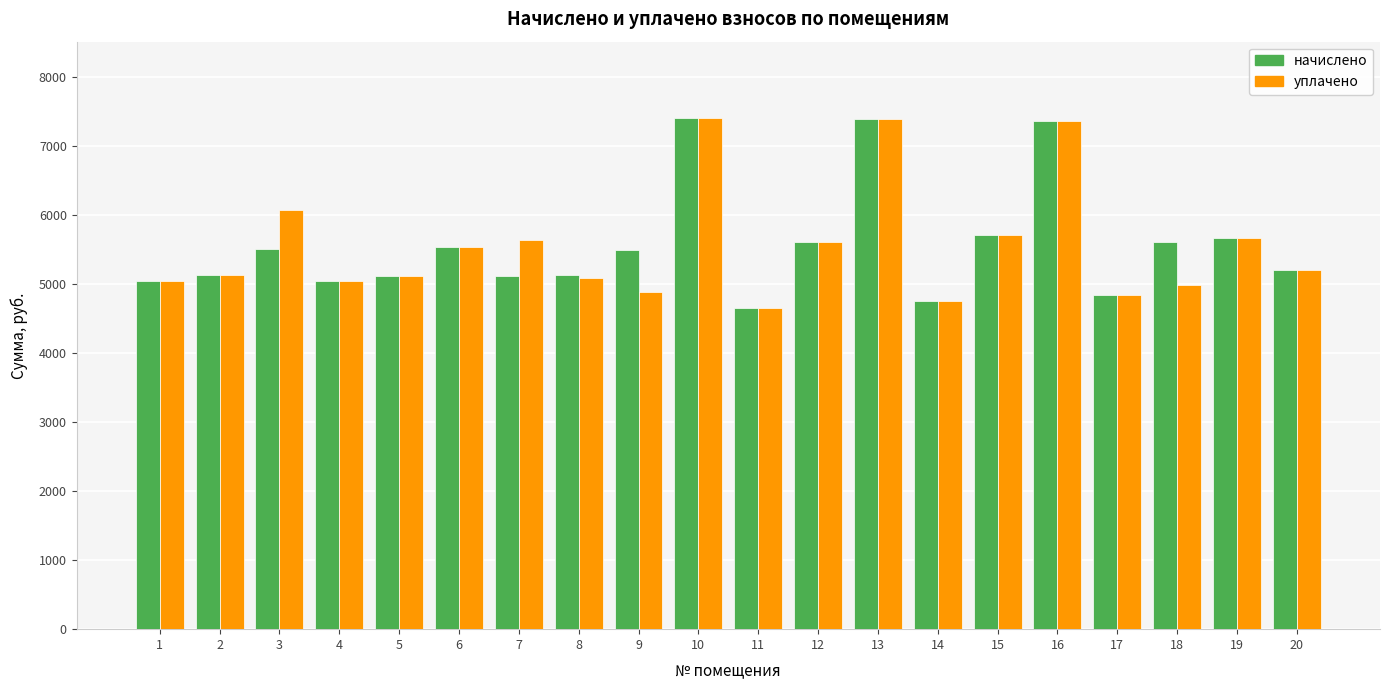

What are all the series names shown in the legend?

начислено, уплачено